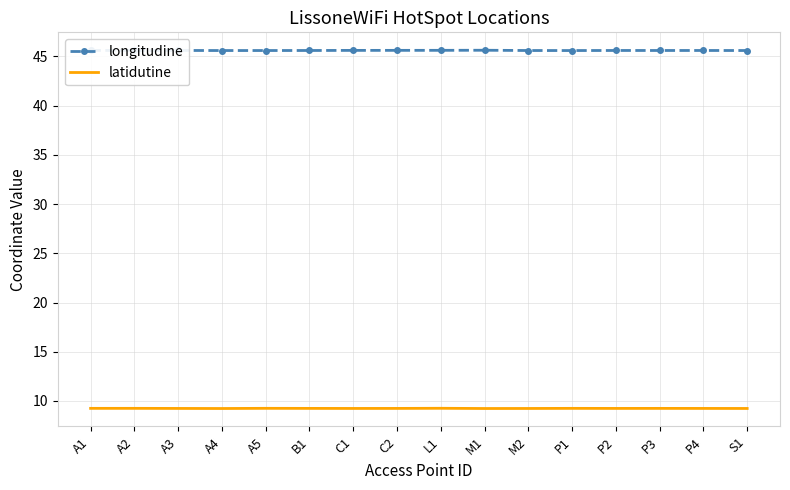

Count the longitudine values in the range 45 to 46.

16